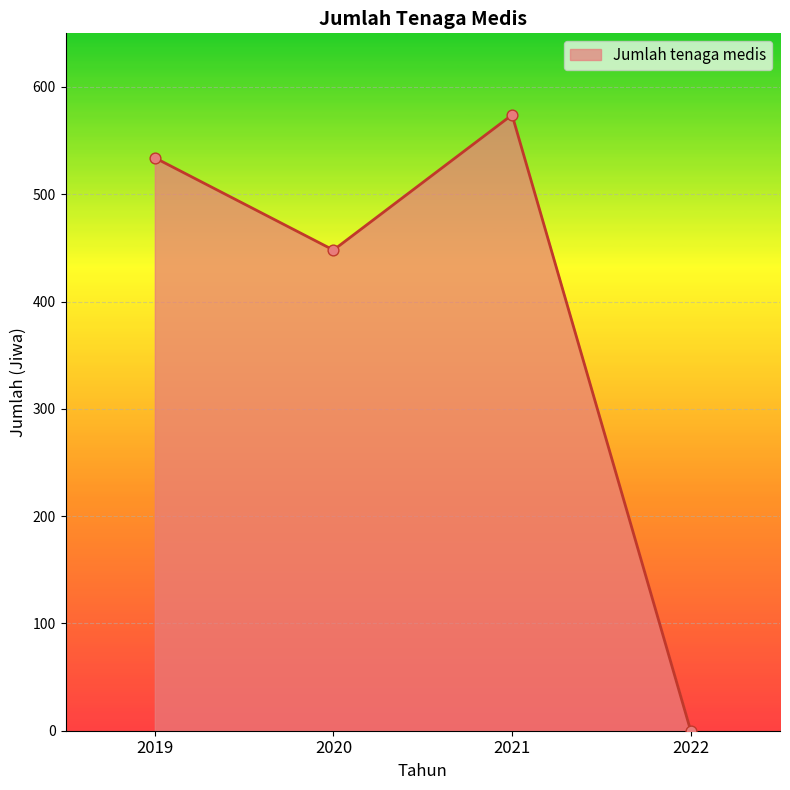

What is the change in value from 2020 to 2022?

-448